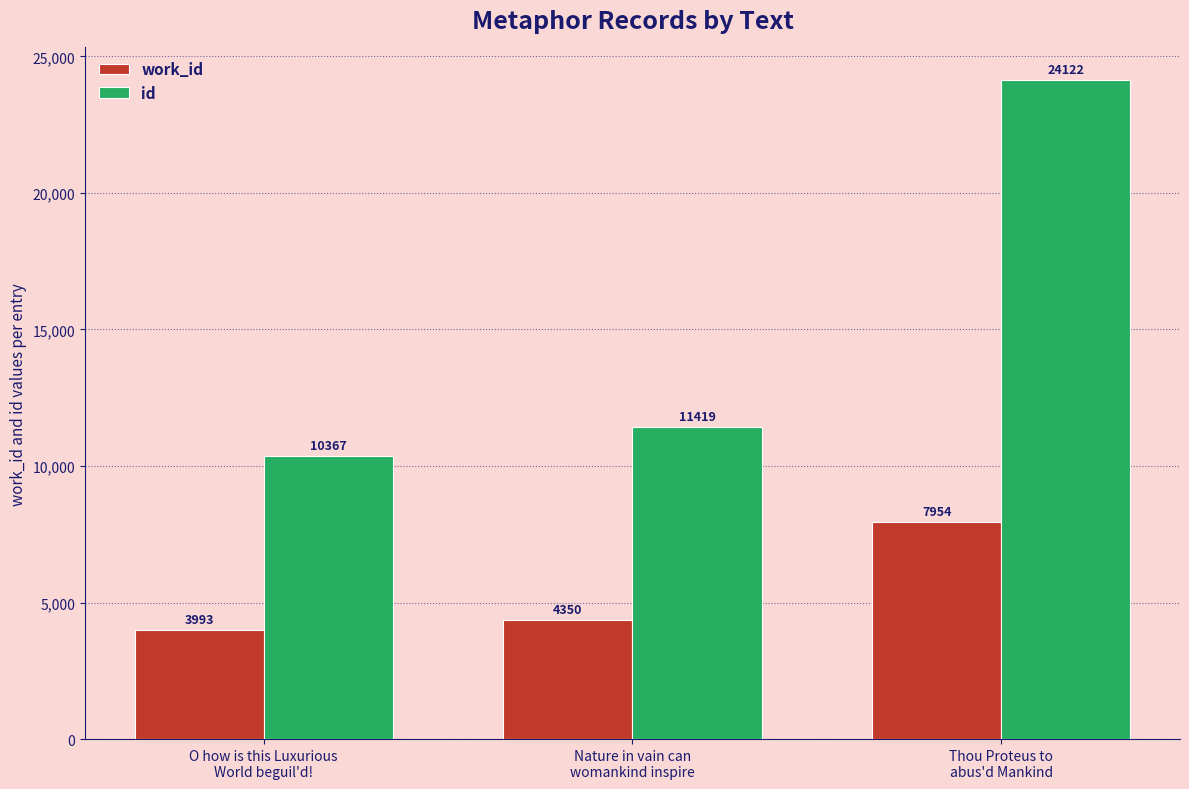

Reading left to right, transcribe all the data shown in this chart.

work_id: 3993	4350	7954
id: 10367	11419	24122